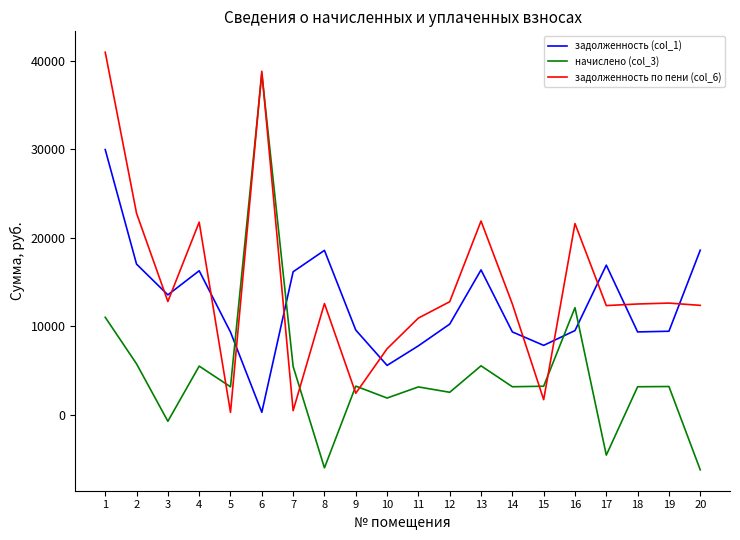

What is the highest value of the начислено (col_3) series?

38532.5